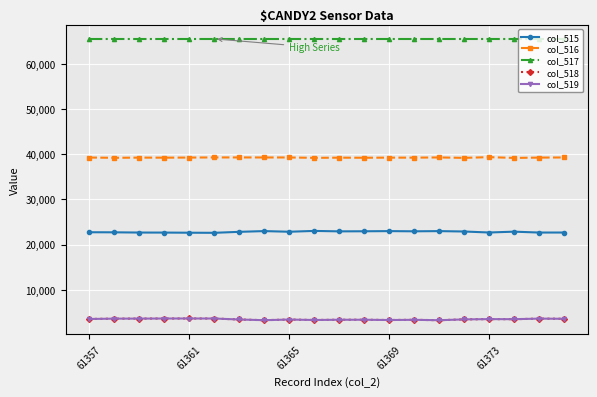

True or false: col_516 and col_518 intersect in this chart.

False